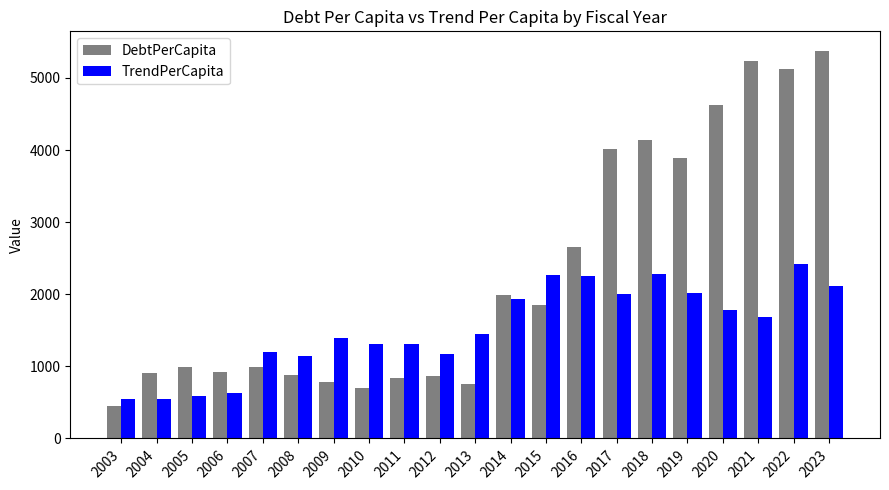

What is the average value of the TrendPerCapita series?

1527.1